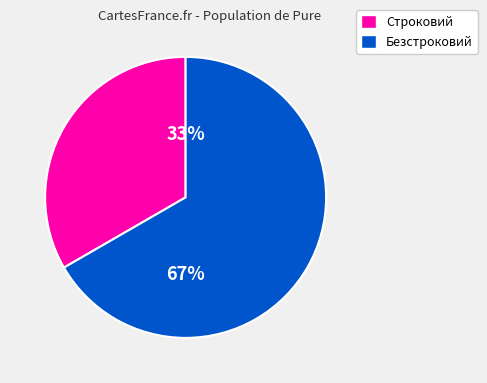

Is the sum of Строковий and Безстроковий greater than half?

Yes